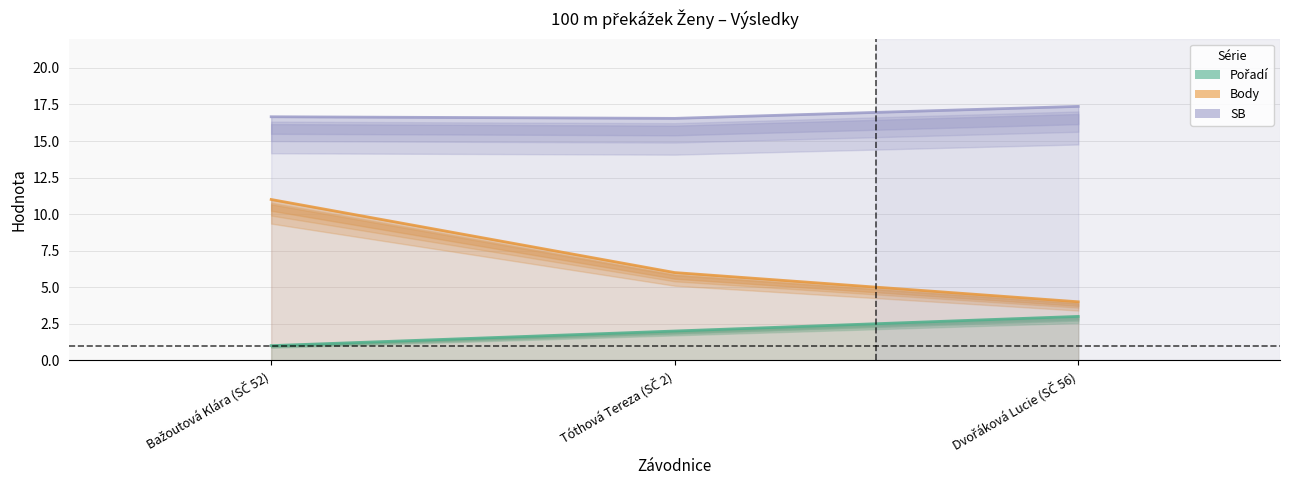

Count the number of categories in the chart.

3